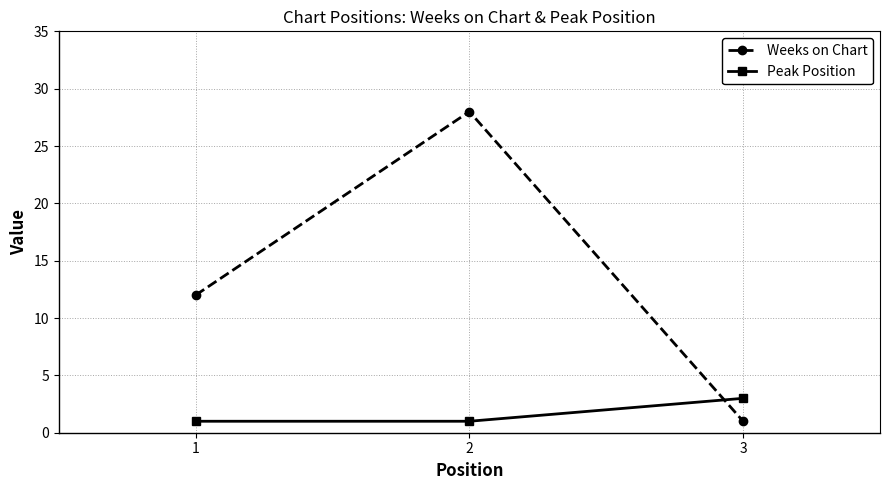

Reading left to right, what are all the values shown in this chart?

Weeks on Chart: 12	28	1
Peak Position: 1	1	3